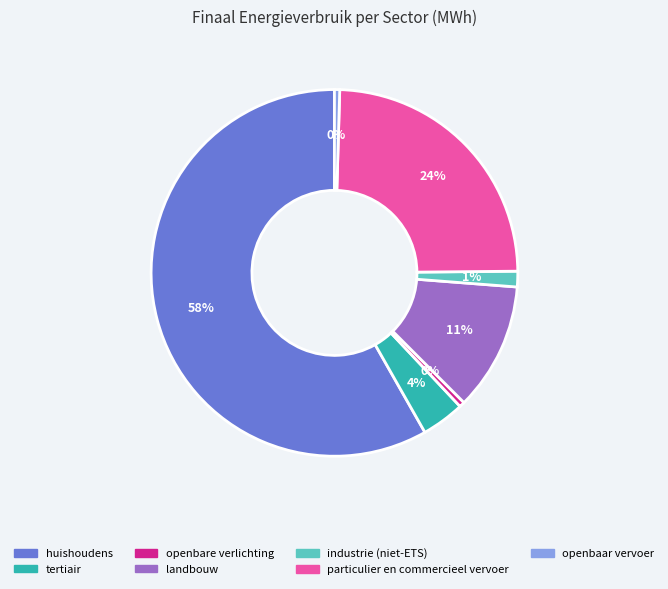

How many segments does this pie chart have?

7